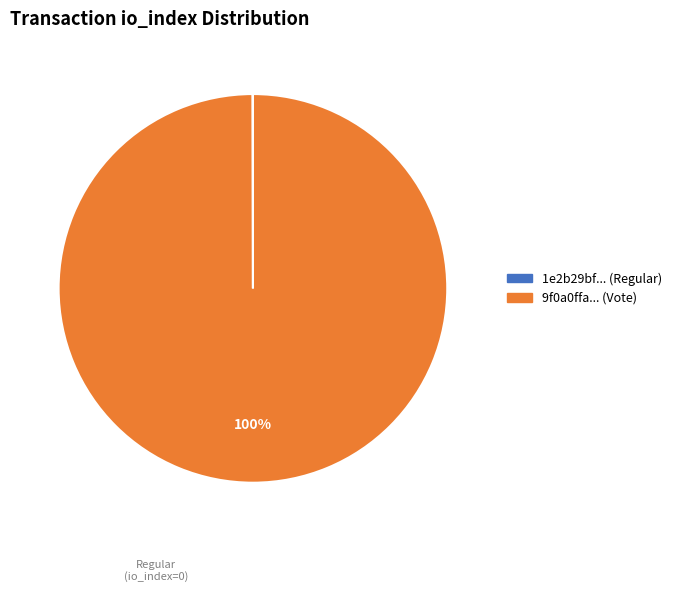

To the nearest percent, what is the average slice percentage?

50%